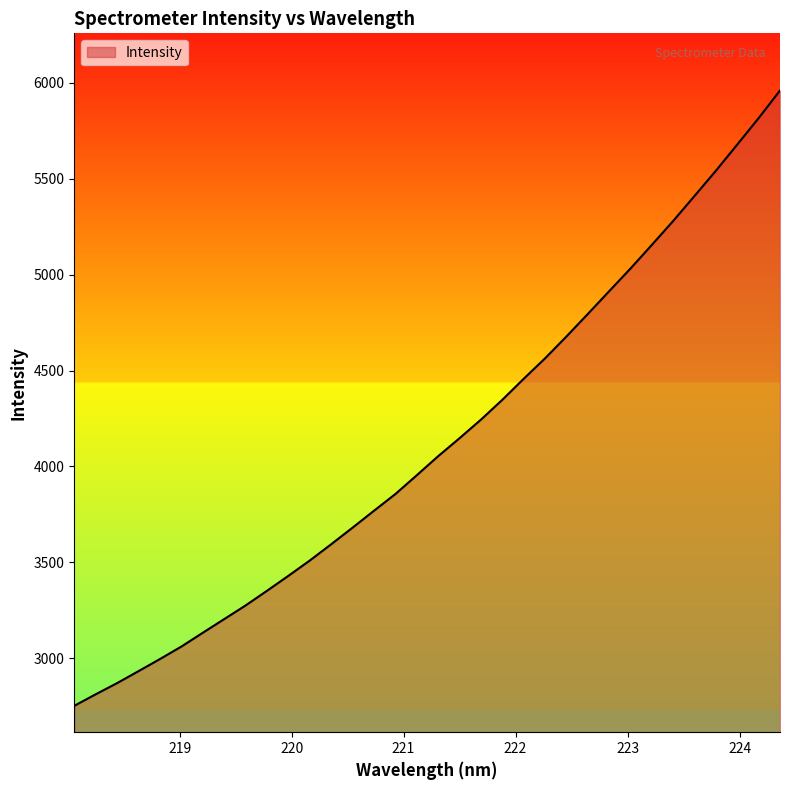

What is the smallest value displayed?

2752.1